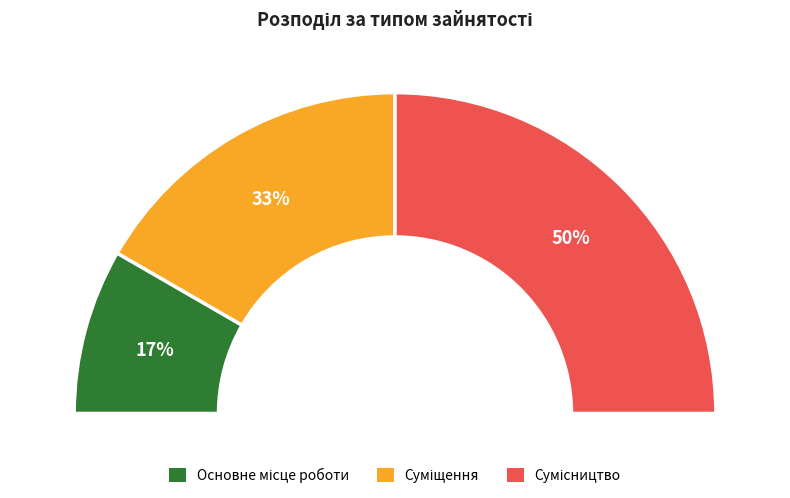

To the nearest percent, what is the difference between the Основне місце роботи and Сумісництво slice percentages?

33%